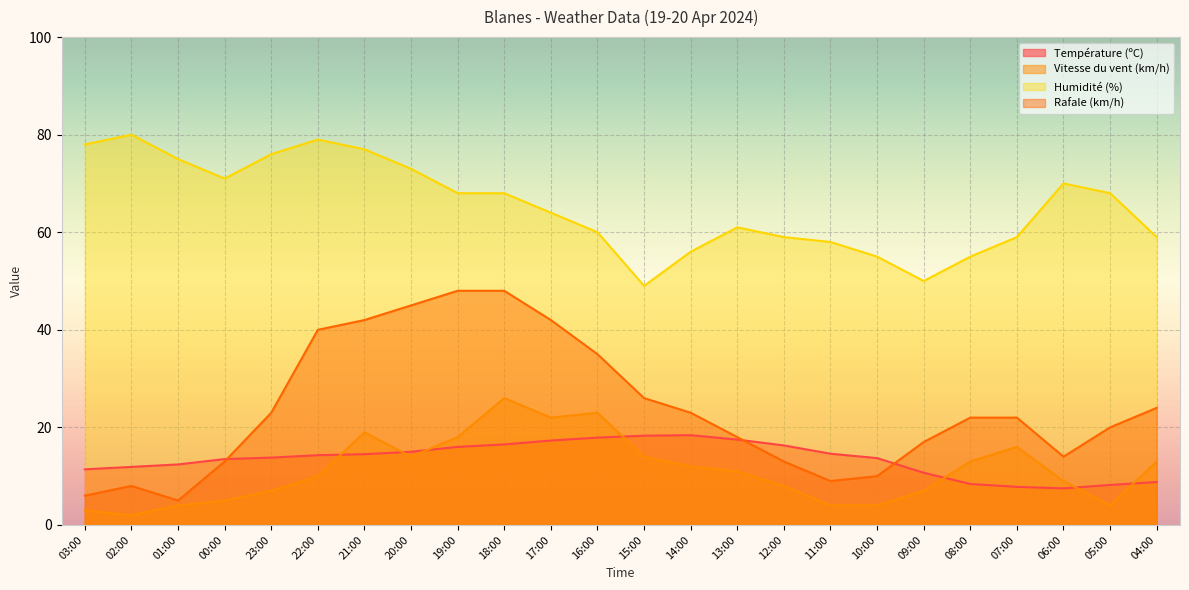

What is the difference between the Vitesse du vent (km/h) values at 21:00 and 16:00?

4.0